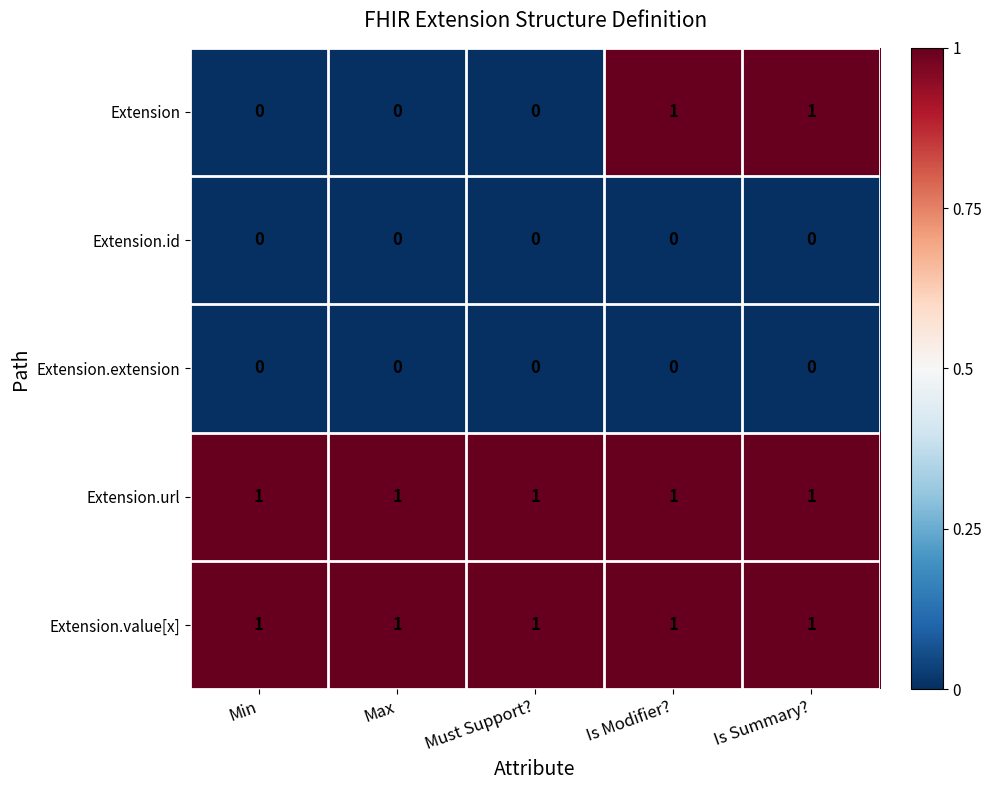

True or false: Extension.extension has a value of 0 at Max.

True